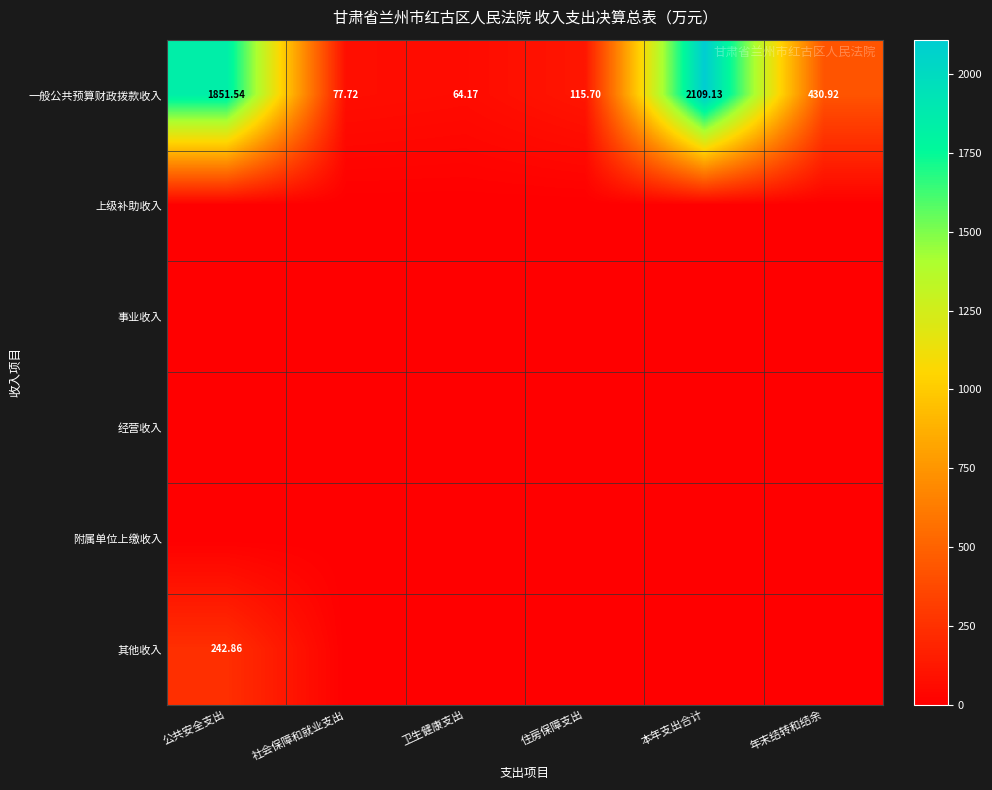

Where is 一般公共预算财政拨款收入 nearest to the value 1086?

年末结转和结余